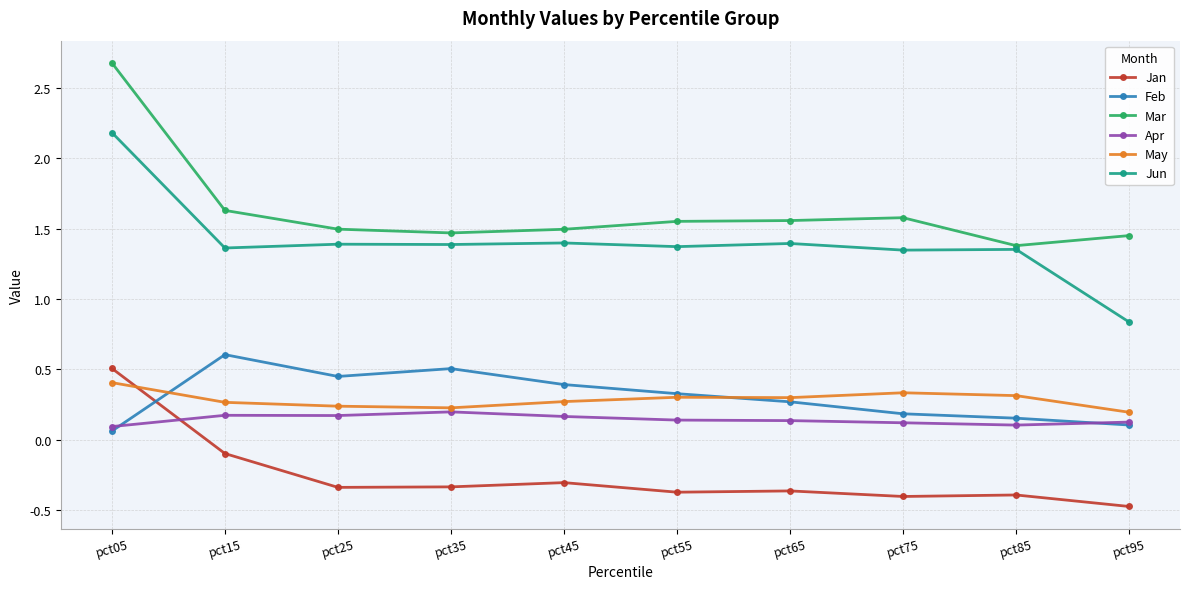

Is the value of Mar at pct25 greater than the value of May at pct45?

Yes